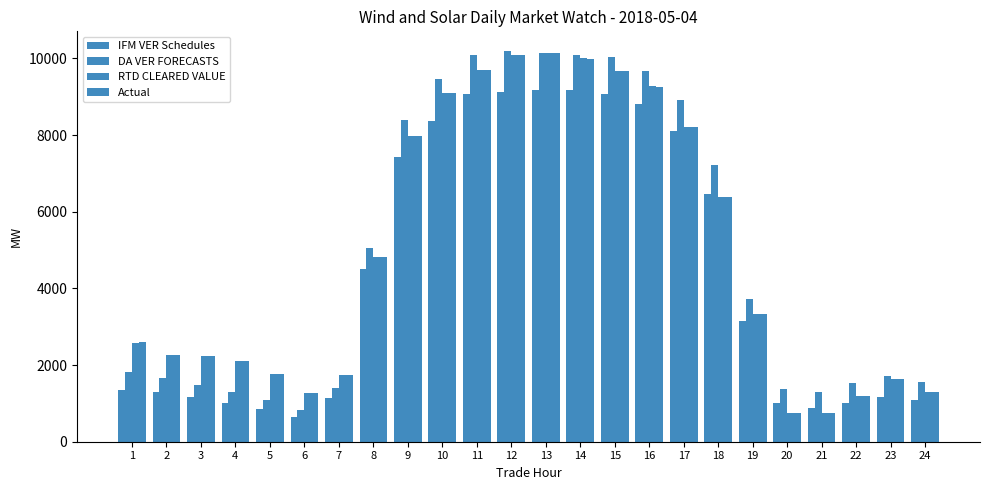

What is the sum of the RTD CLEARED VALUE values at 18 and 8?

11213.9